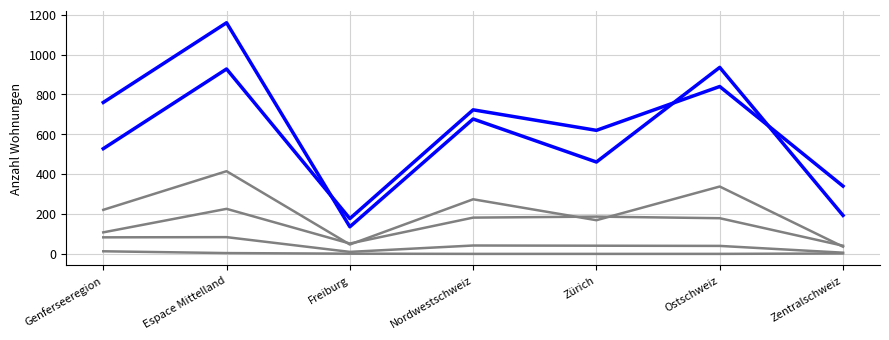

Does the chart have visible grid lines?

Yes